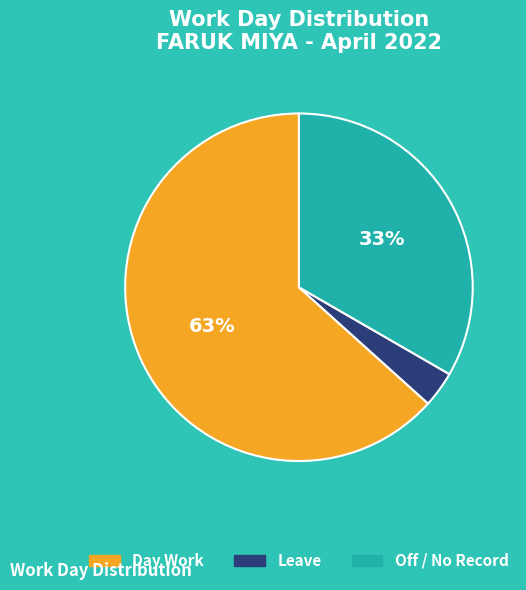

To the nearest percent, what is the average slice percentage?

33%